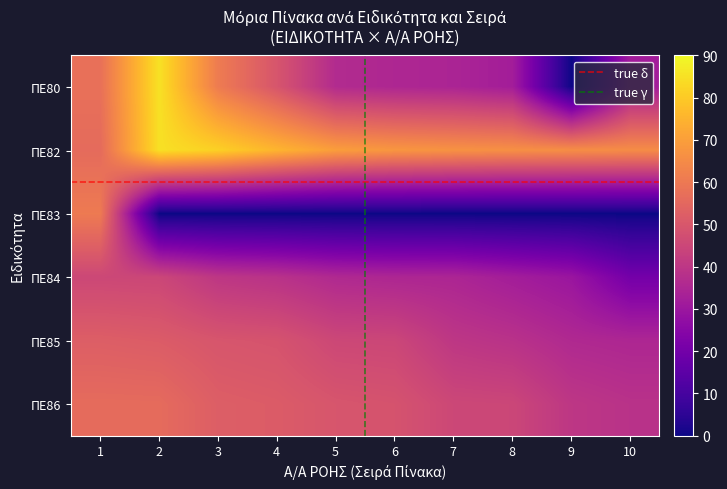

At which label is ΠΕ82 closest to 70?

5